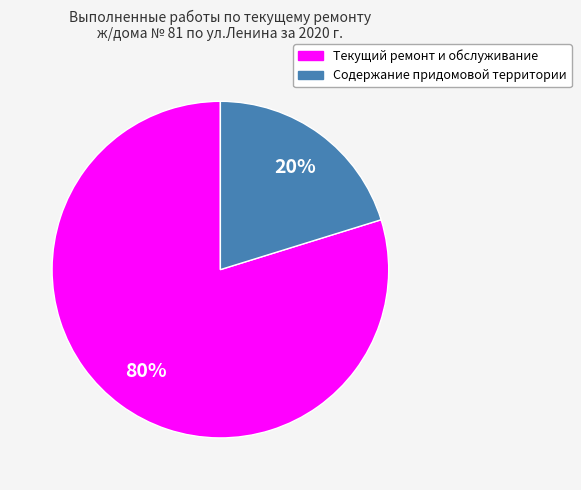

What is the largest slice in the pie chart?

Текущий ремонт и обслуживание